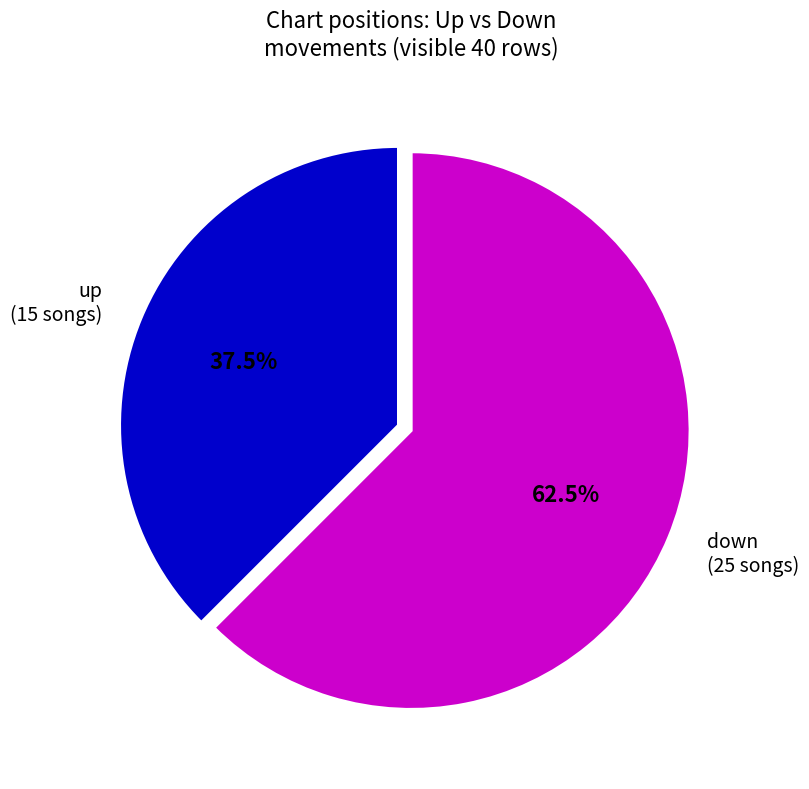

Does up (15 songs) account for over 50% of the chart?

No